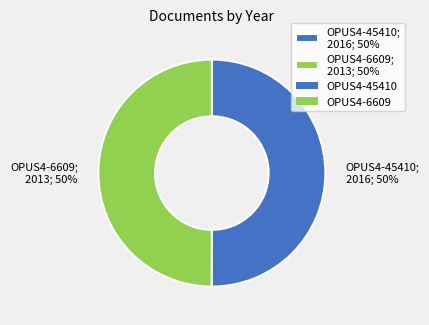

Is the sum of OPUS4-45410 and OPUS4-6609 greater than half?

Yes